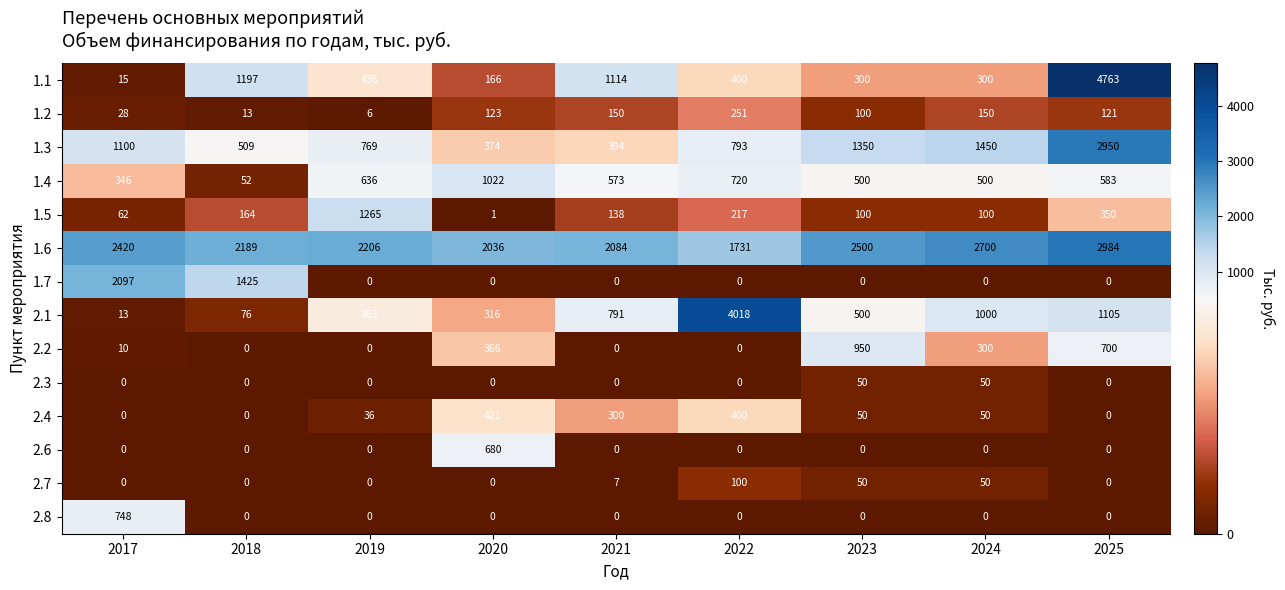

Which series has the largest total across all categories?

1.6